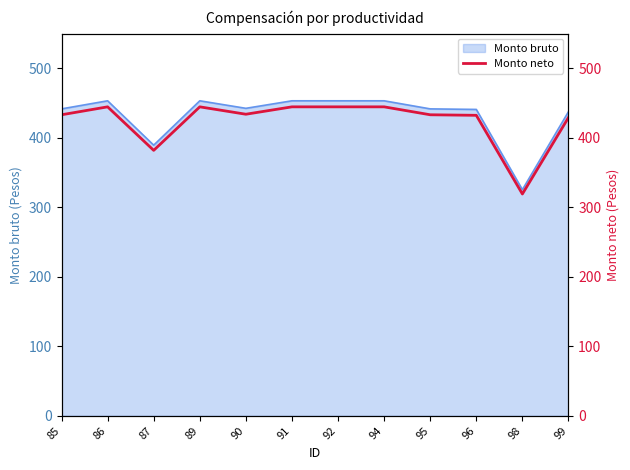

Which category has the highest value across all series?

86